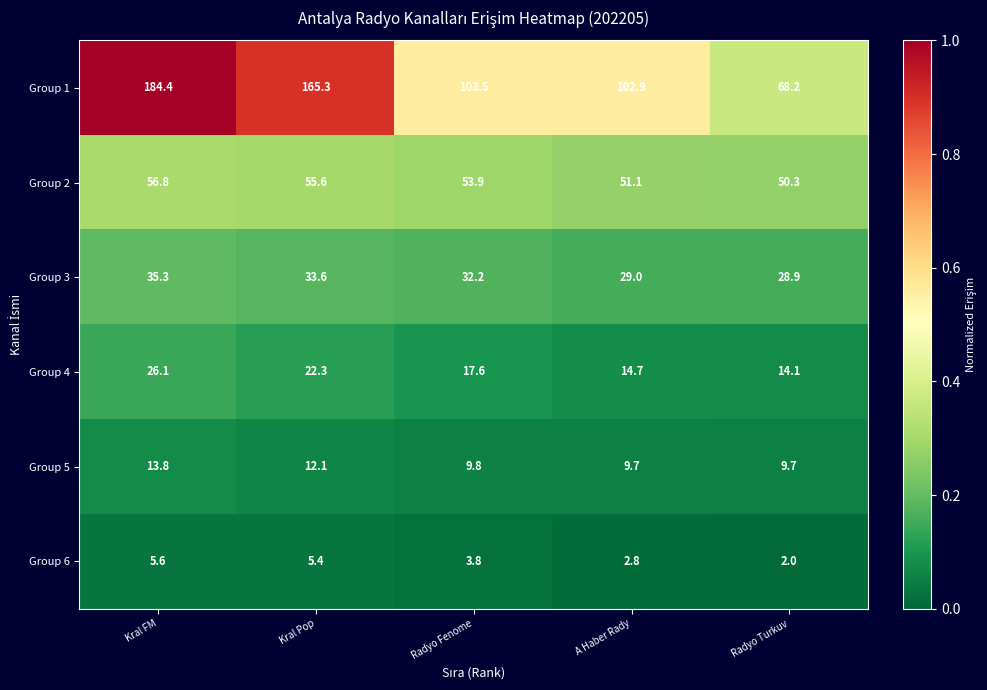

Where is Group 4 nearest to the value 20?

Kral Pop